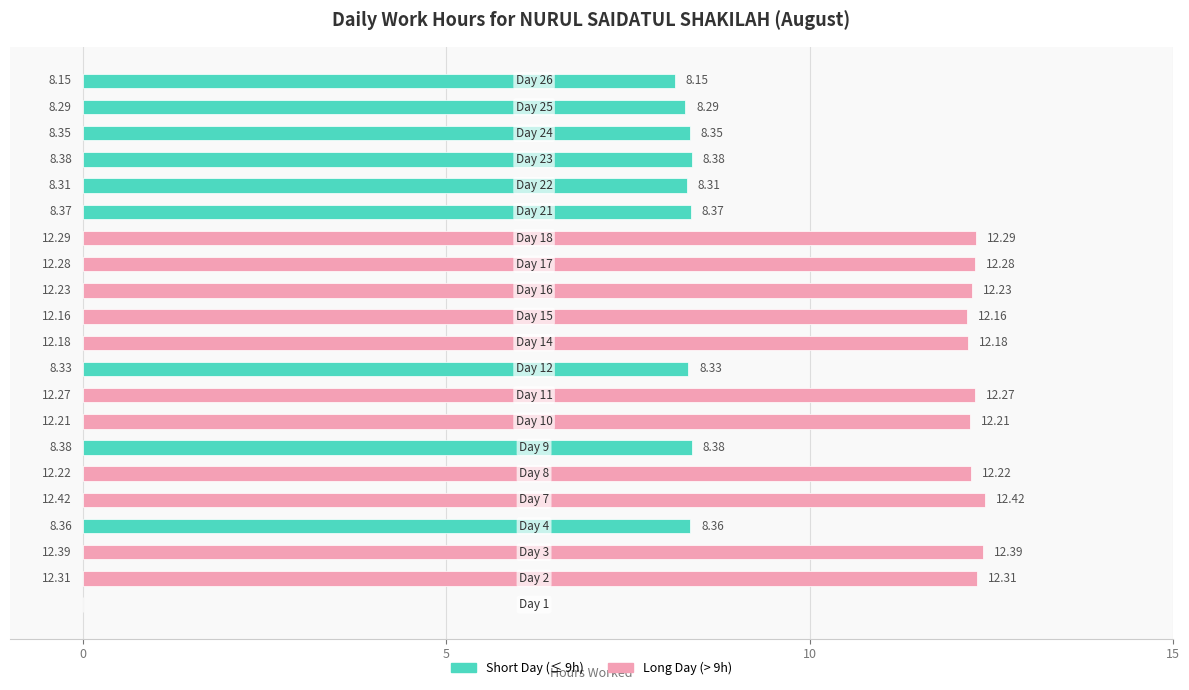

What is the sum of all values?

209.9